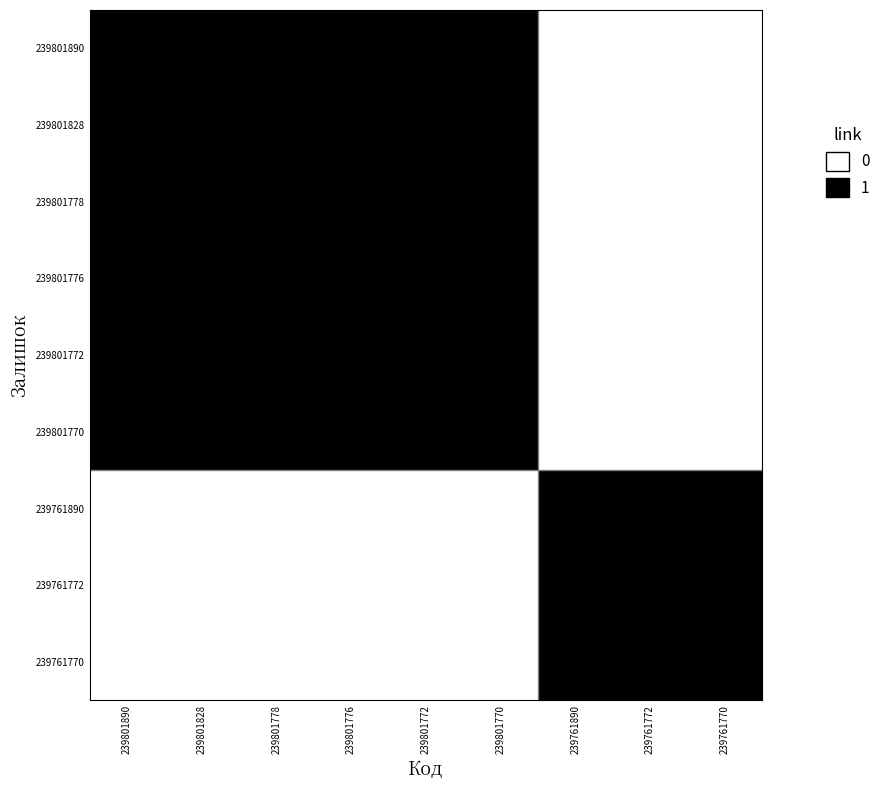

Reading left to right, what are all the values shown in this chart?

239801890: 239801890=1	239801828=1	239801778=1	239801776=1	239801772=1	239801770=1	239761890=0	239761772=0	239761770=0
239801828: 239801890=1	239801828=1	239801778=1	239801776=1	239801772=1	239801770=1	239761890=0	239761772=0	239761770=0
239801778: 239801890=1	239801828=1	239801778=1	239801776=1	239801772=1	239801770=1	239761890=0	239761772=0	239761770=0
239801776: 239801890=1	239801828=1	239801778=1	239801776=1	239801772=1	239801770=1	239761890=0	239761772=0	239761770=0
239801772: 239801890=1	239801828=1	239801778=1	239801776=1	239801772=1	239801770=1	239761890=0	239761772=0	239761770=0
239801770: 239801890=1	239801828=1	239801778=1	239801776=1	239801772=1	239801770=1	239761890=0	239761772=0	239761770=0
239761890: 239801890=0	239801828=0	239801778=0	239801776=0	239801772=0	239801770=0	239761890=1	239761772=1	239761770=1
239761772: 239801890=0	239801828=0	239801778=0	239801776=0	239801772=0	239801770=0	239761890=1	239761772=1	239761770=1
239761770: 239801890=0	239801828=0	239801778=0	239801776=0	239801772=0	239801770=0	239761890=1	239761772=1	239761770=1